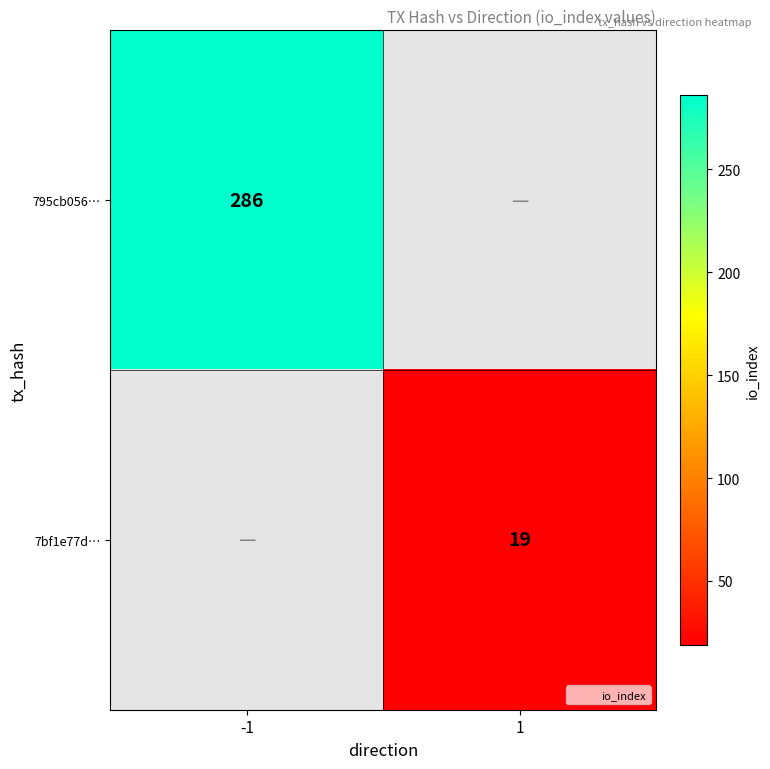

True or false: 7bf1e77d… has a value of 28.2 at 1.

False